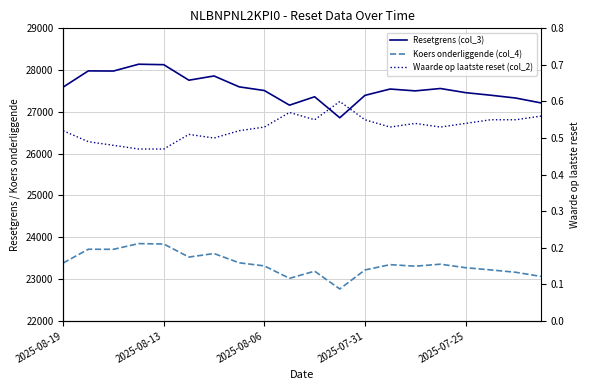

What are all the series names shown in the legend?

Resetgrens (col_3), Koers onderliggende (col_4), Waarde op laatste reset (col_2)